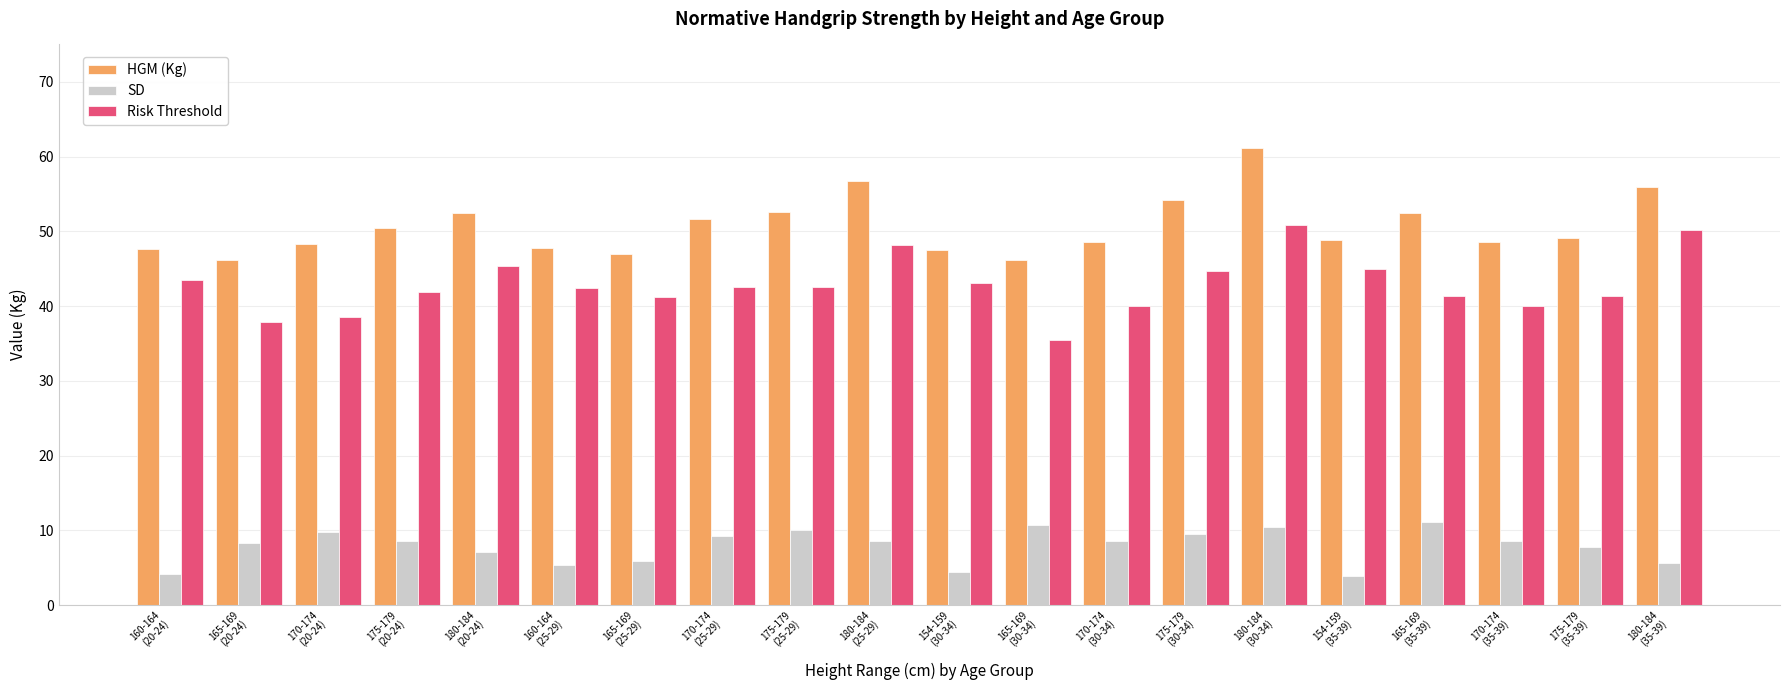

What is the value of the Risk Threshold bar at the 6th from the left?

42.4